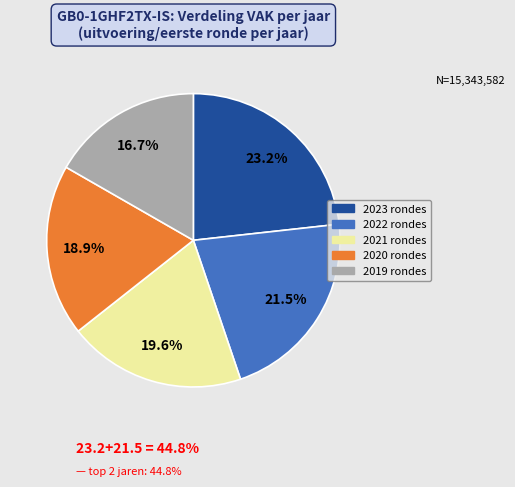

Rank the categories by value from lowest to highest.

2019 rondes, 2020 rondes, 2021 rondes, 2022 rondes, 2023 rondes